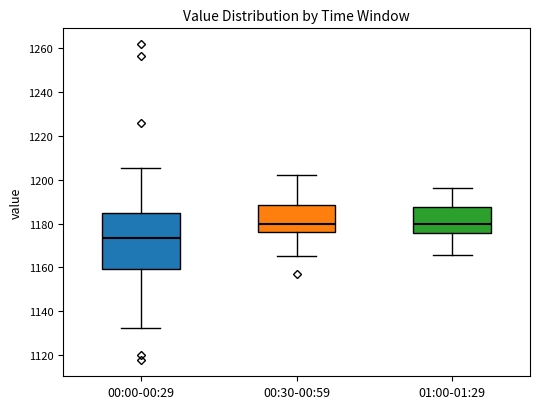

Reading left to right, read every box against the y-axis: the position of its median line, the range the box covers, and the ends of its whiskers. The values are not printed on the chart, so give them approximately, as read against the axis.

00:00-00:29: median 1174, box 1160 to 1184, whiskers 1132 to 1206
00:30-00:59: median 1180, box 1176 to 1188, whiskers 1166 to 1202
01:00-01:29: median 1180, box 1176 to 1188, whiskers 1166 to 1196